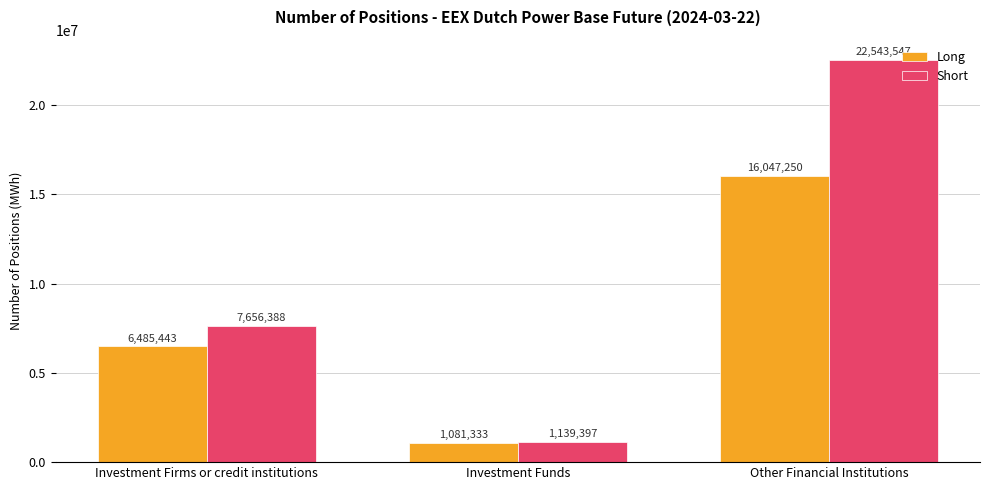

How many values in the Long series are below 6485443?

1